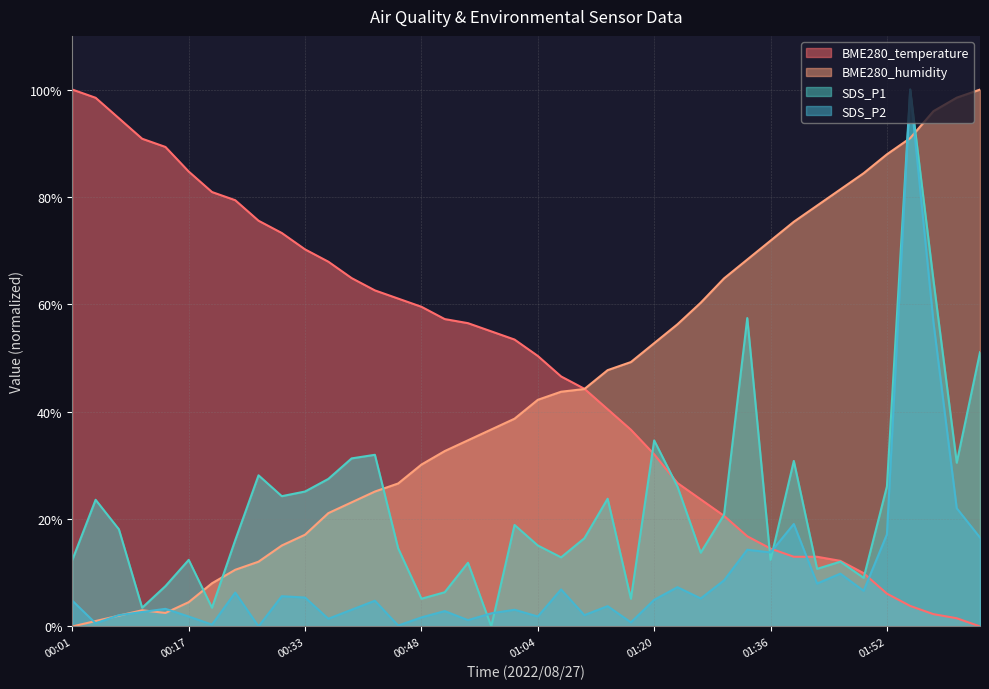

What value does the BME280_temperature series have at 02:01?

1.5